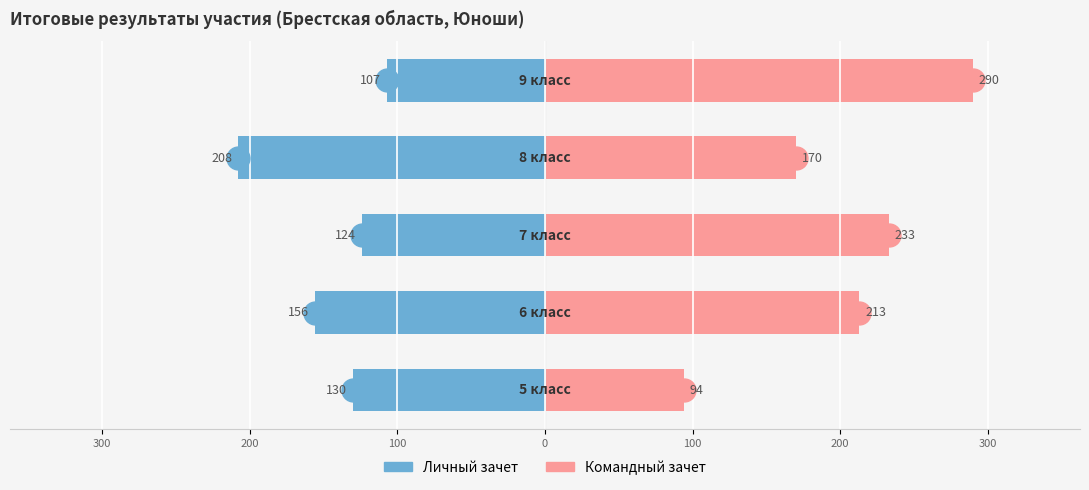

What is the value of the Командный зачет bar at the 3rd from the left?

233